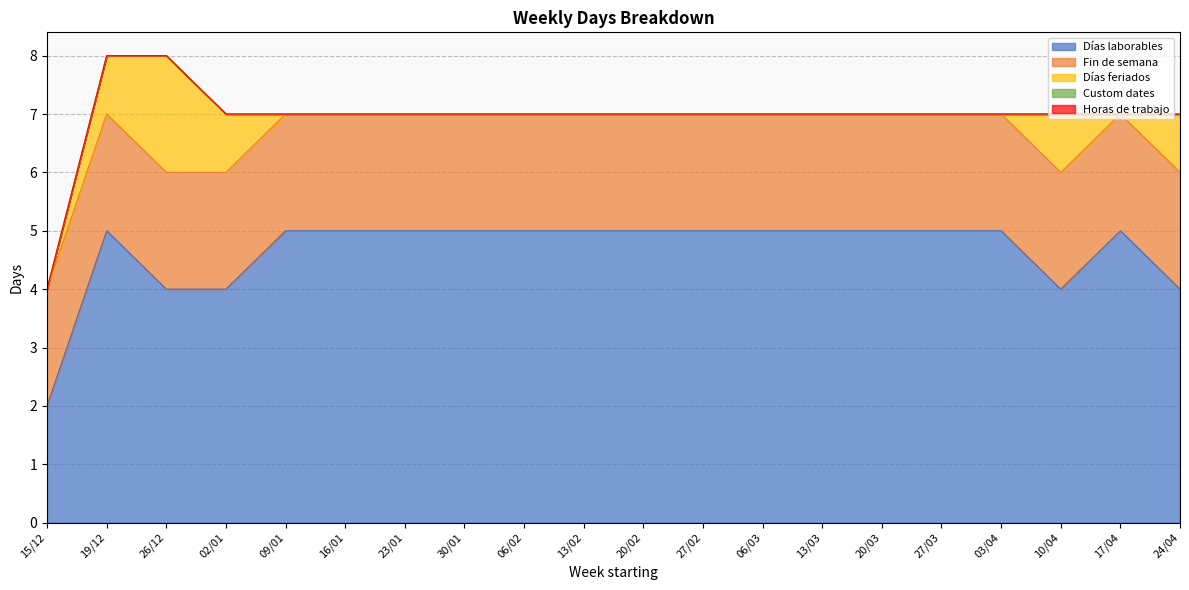

Reading left to right, transcribe all the data shown in this chart.

Días laborables: 15/12=2	19/12=5	26/12=4	02/01=4	09/01=5	16/01=5	23/01=5	30/01=5	06/02=5	13/02=5	20/02=5	27/02=5	06/03=5	13/03=5	20/03=5	27/03=5	03/04=5	10/04=4	17/04=5	24/04=4
Fin de semana: 15/12=2	19/12=2	26/12=2	02/01=2	09/01=2	16/01=2	23/01=2	30/01=2	06/02=2	13/02=2	20/02=2	27/02=2	06/03=2	13/03=2	20/03=2	27/03=2	03/04=2	10/04=2	17/04=2	24/04=2
Días feriados: 15/12=0	19/12=1	26/12=2	02/01=1	09/01=0	16/01=0	23/01=0	30/01=0	06/02=0	13/02=0	20/02=0	27/02=0	06/03=0	13/03=0	20/03=0	27/03=0	03/04=0	10/04=1	17/04=0	24/04=1
Custom dates: 15/12=0	19/12=0	26/12=0	02/01=0	09/01=0	16/01=0	23/01=0	30/01=0	06/02=0	13/02=0	20/02=0	27/02=0	06/03=0	13/03=0	20/03=0	27/03=0	03/04=0	10/04=0	17/04=0	24/04=0
Horas de trabajo: 15/12=0	19/12=0	26/12=0	02/01=0	09/01=0	16/01=0	23/01=0	30/01=0	06/02=0	13/02=0	20/02=0	27/02=0	06/03=0	13/03=0	20/03=0	27/03=0	03/04=0	10/04=0	17/04=0	24/04=0